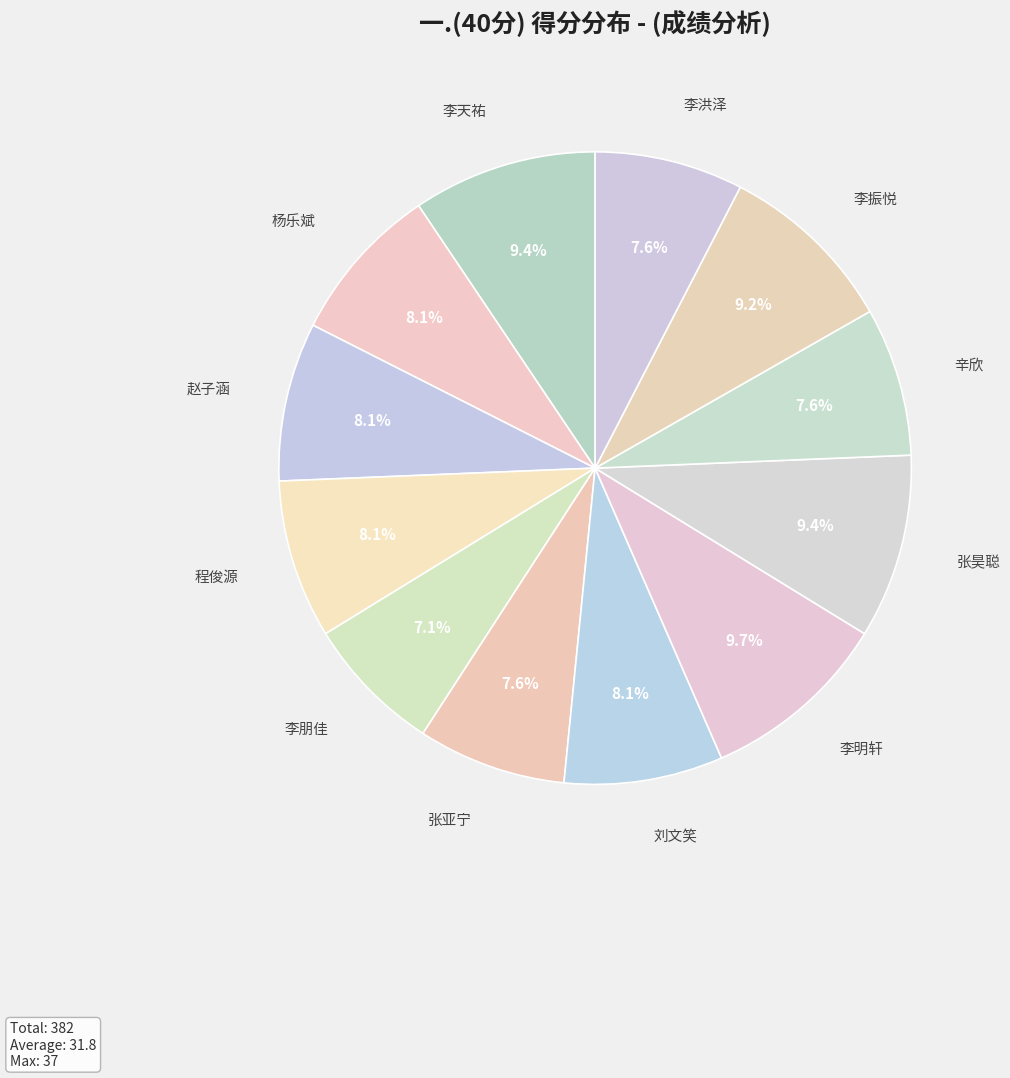

How many segments does this pie chart have?

12